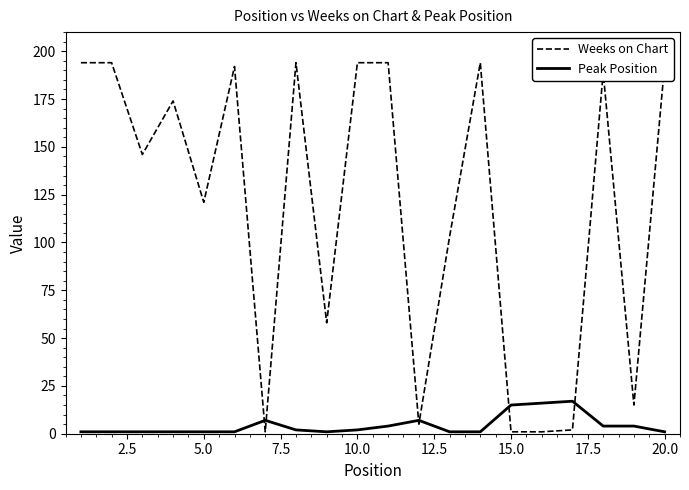

What is the maximum value shown in the chart?

194